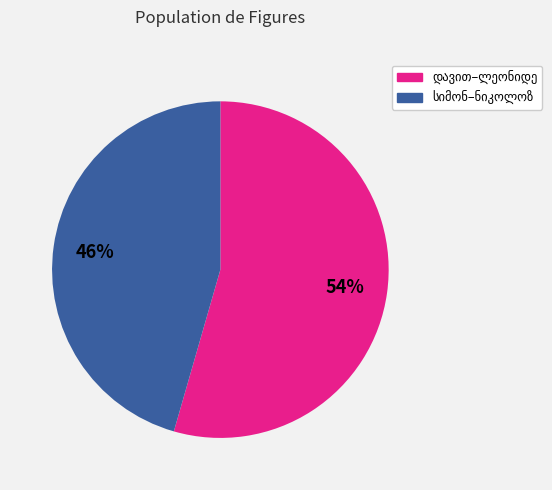

How many segments does this pie chart have?

2